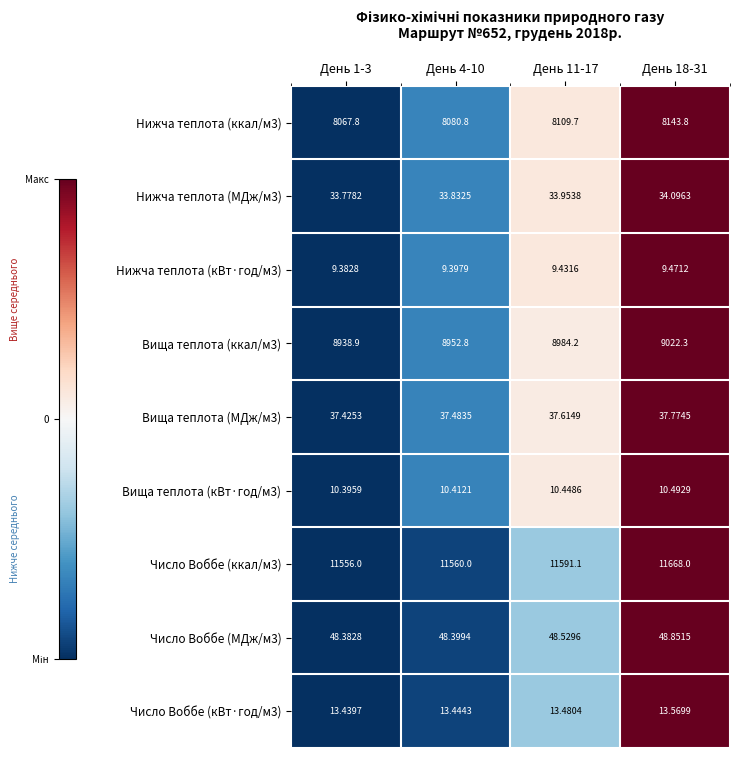

Is the value of Вища теплота (ккал/м3) at День 18-31 greater than the value of Нижча теплота (МДж/м3) at День 1-3?

Yes